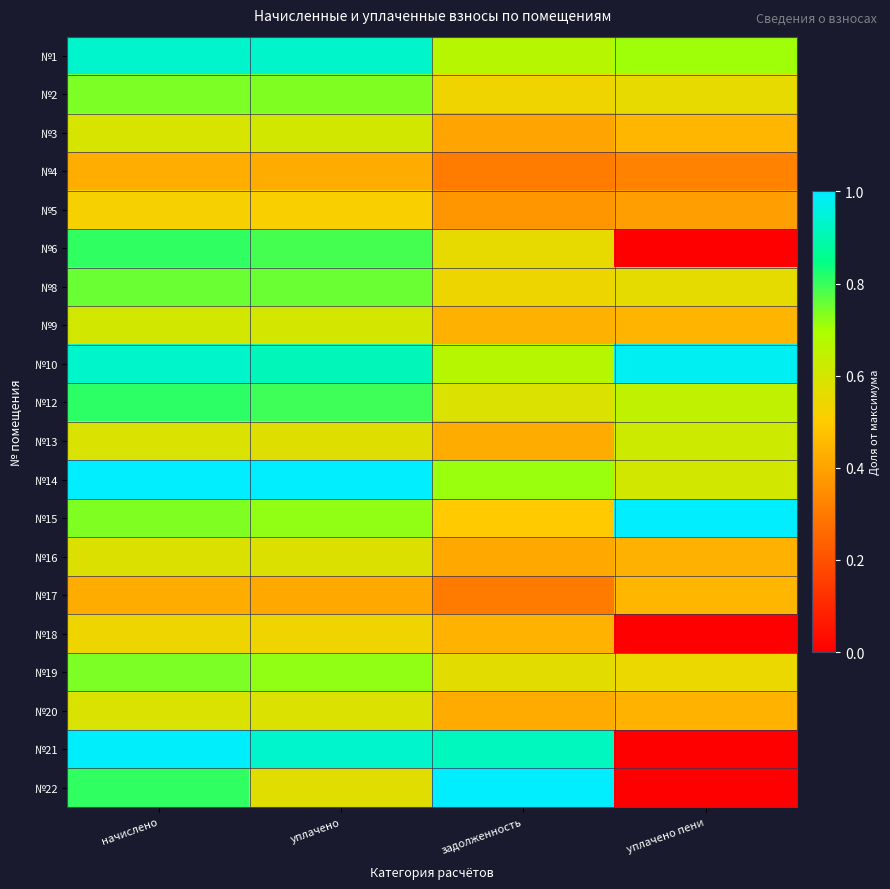

At which category is the sum across all series the highest?

начислено